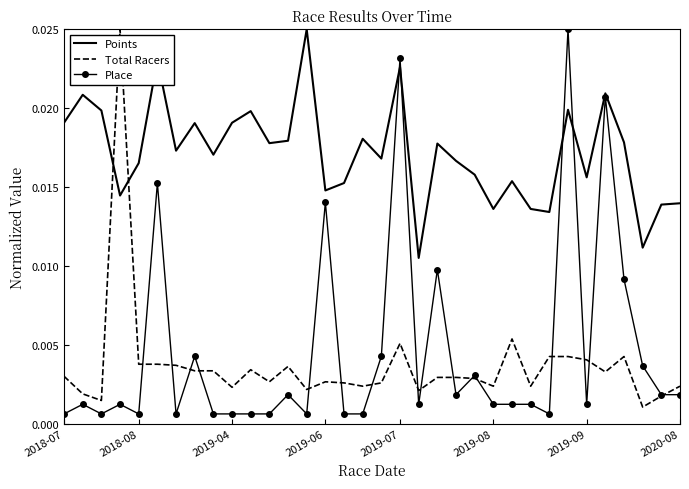

Which series ends up on top after the final intersection of Points and Total Racers?

Points